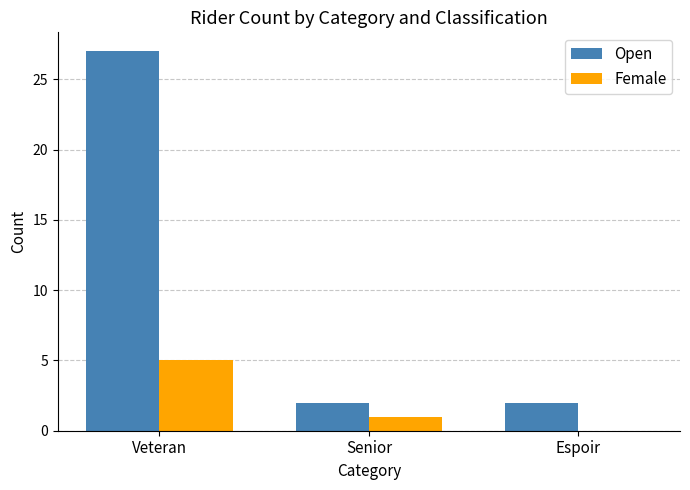

What is the sum of all Open values?

31